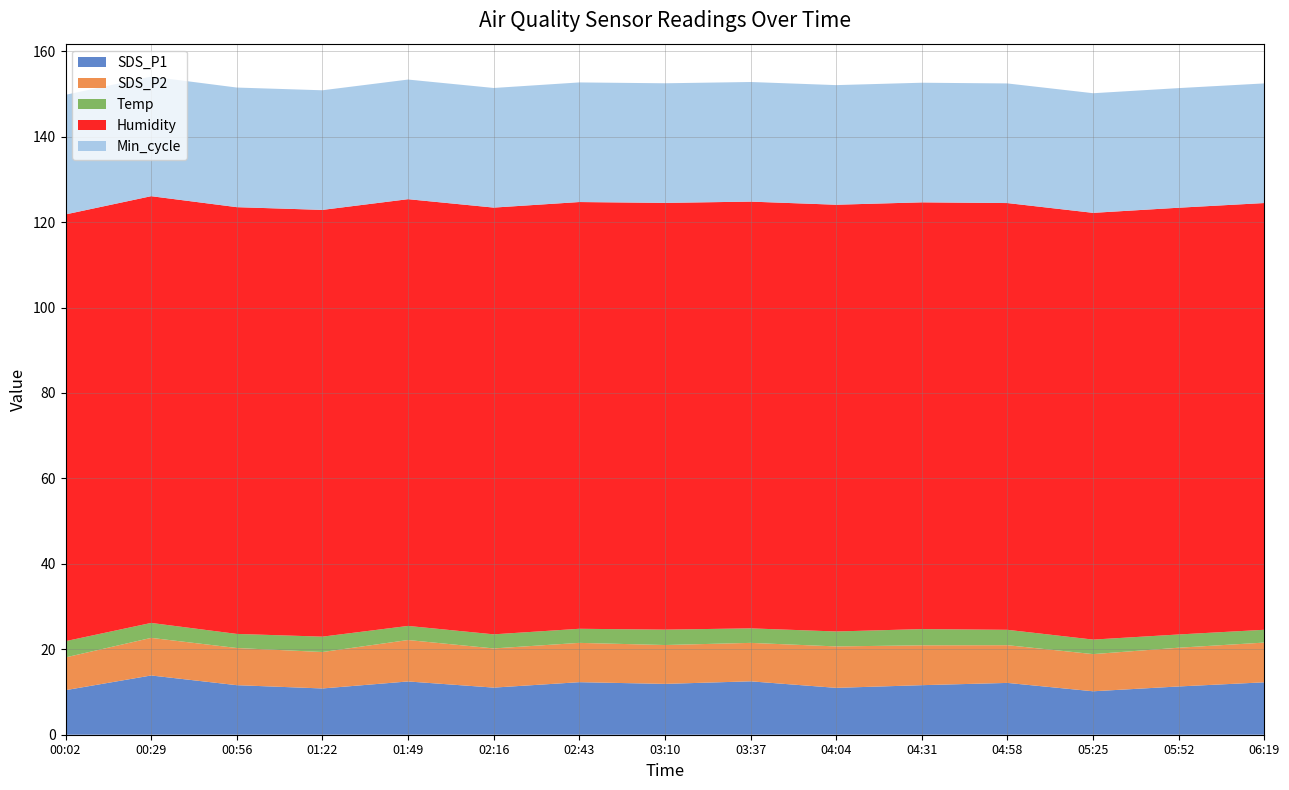

Reading left to right, transcribe all the data shown in this chart.

SDS_P1: 10.4	13.9	11.6	10.8	12.5	11.0	12.3	11.9	12.5	11.0	11.6	12.1	10.2	11.3	12.3
SDS_P2: 7.7	8.8	8.7	8.5	9.7	9.2	9.2	9.1	9.0	9.7	9.3	8.8	8.7	9.1	9.3
Temp: 3.8	3.5	3.3	3.6	3.3	3.3	3.3	3.6	3.4	3.5	3.8	3.6	3.4	3.1	3.0
Humidity: 99.9	99.9	99.9	99.9	99.9	99.9	99.9	99.9	99.9	99.9	99.9	99.9	99.9	99.9	99.9
Min_cycle: 28.0	28.0	28.0	28.0	28.0	28.0	28.0	28.0	28.0	28.0	28.0	28.0	28.0	28.0	28.0